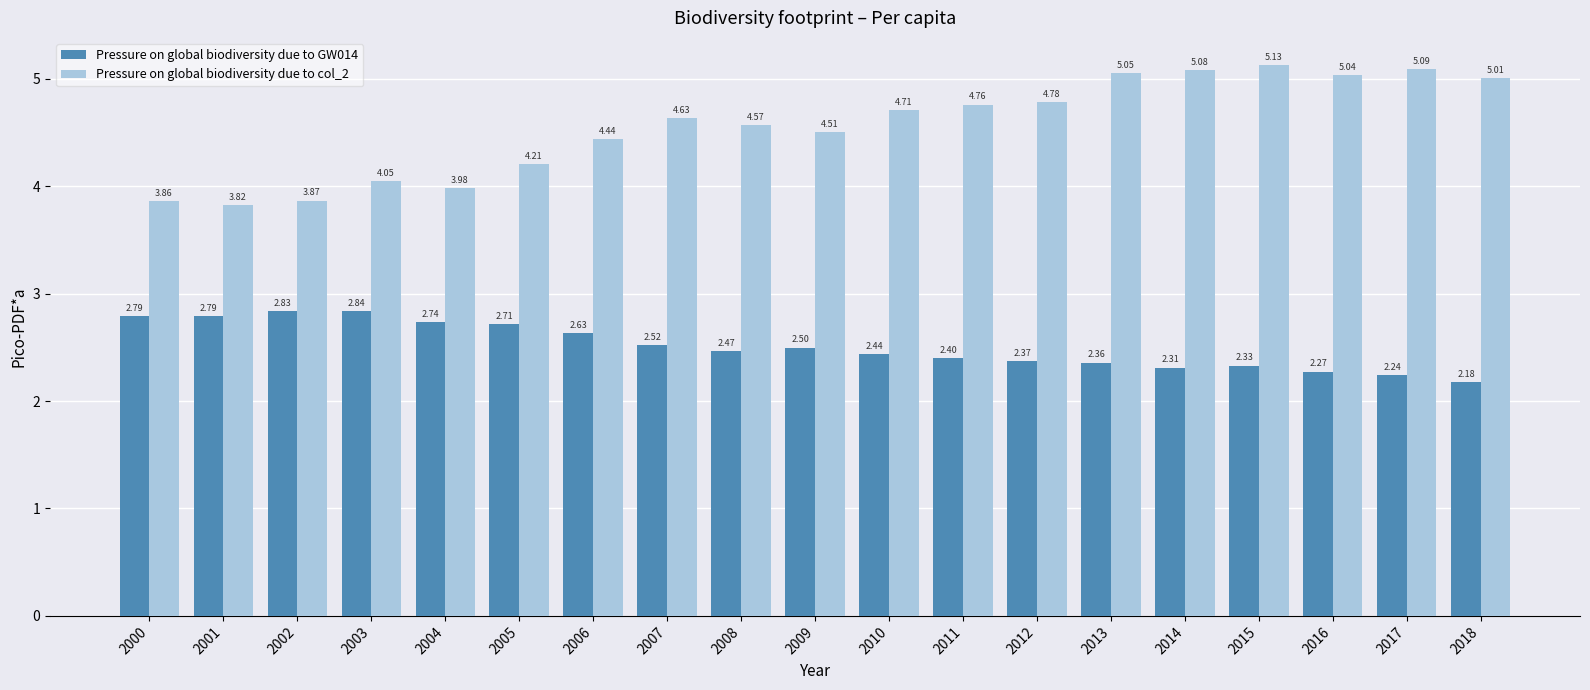

Is it true that Pressure on global biodiversity due to col_2 equals 5.0 at 2016?

True